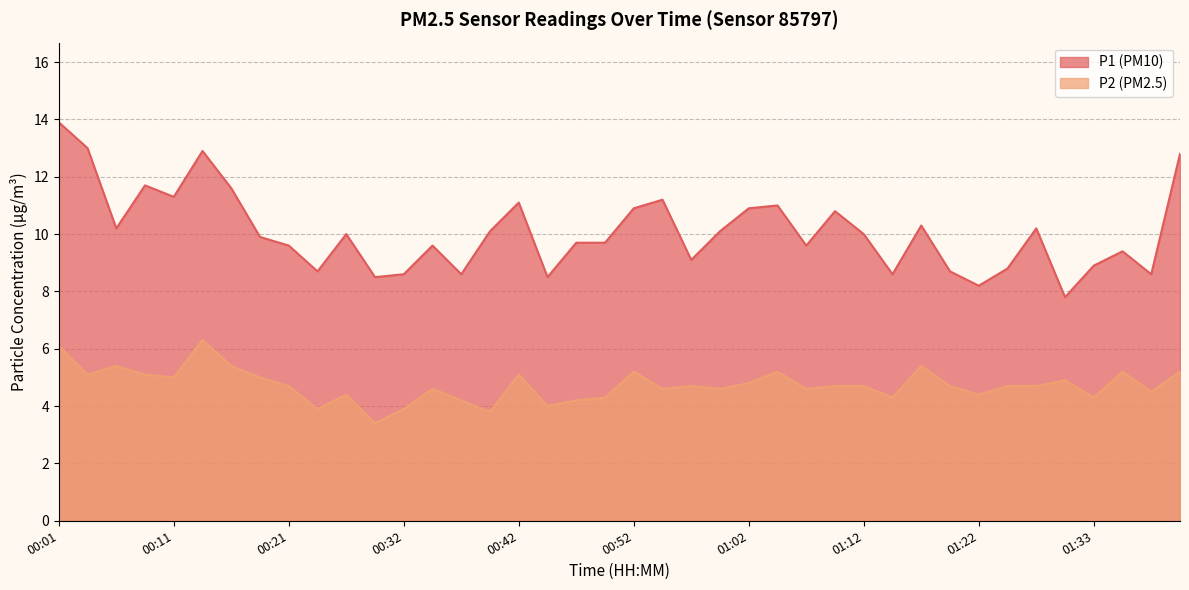

How many values in the P2 series are below 4?

4